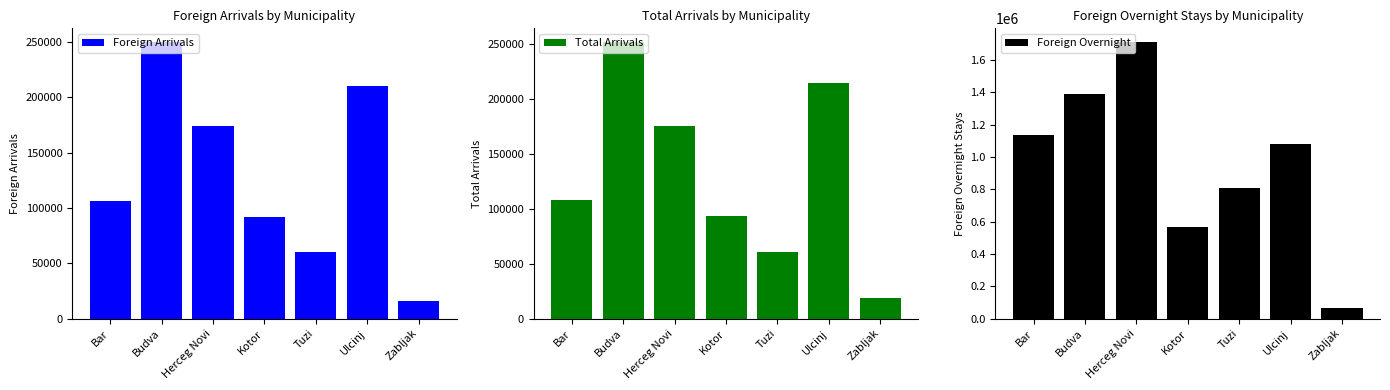

What is the minimum value shown in the chart?

15701